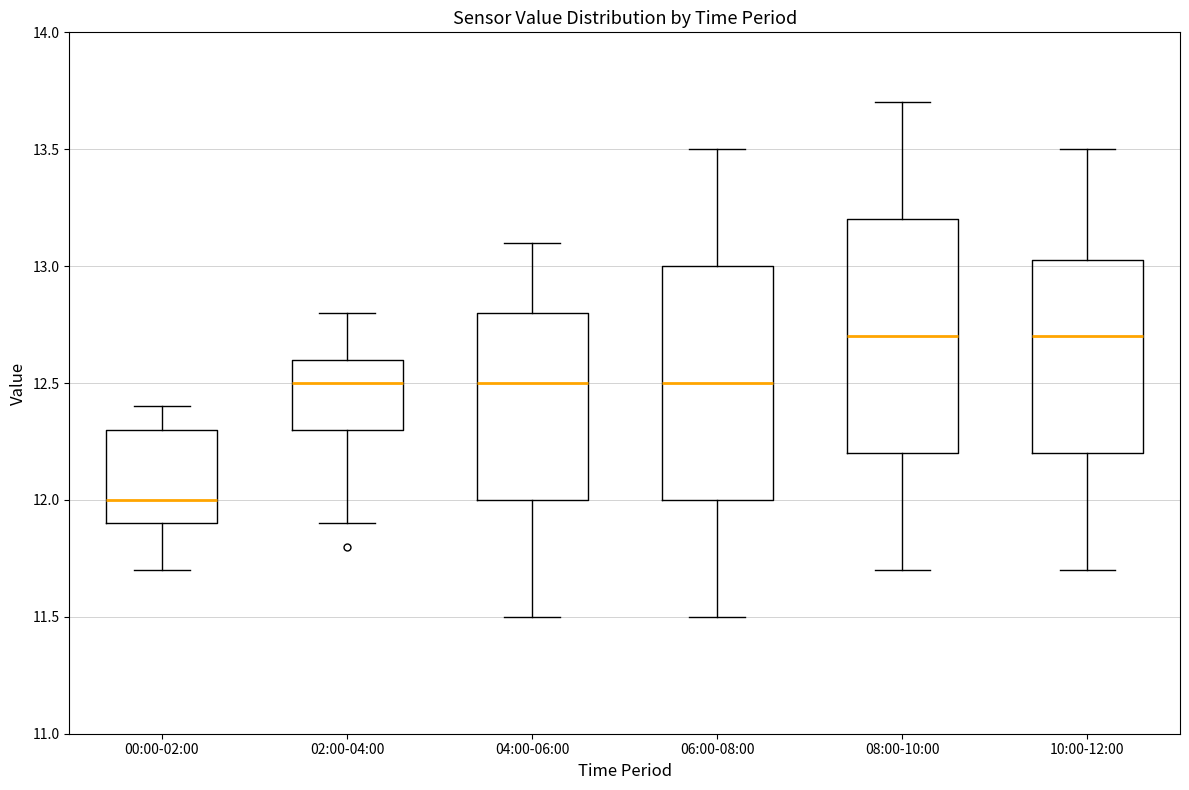

Reading left to right, read every box against the y-axis: the position of its median line, the range the box covers, and the ends of its whiskers. The values are not printed on the chart, so give them approximately, as read against the axis.

00:00-02:00: median 12.00, box 11.90 to 12.30, whiskers 11.70 to 12.40
02:00-04:00: median 12.50, box 12.30 to 12.60, whiskers 11.90 to 12.80
04:00-06:00: median 12.50, box 12.00 to 12.80, whiskers 11.50 to 13.10
06:00-08:00: median 12.50, box 12.00 to 13.00, whiskers 11.50 to 13.50
08:00-10:00: median 12.70, box 12.20 to 13.20, whiskers 11.70 to 13.70
10:00-12:00: median 12.70, box 12.20 to 13.05, whiskers 11.70 to 13.50